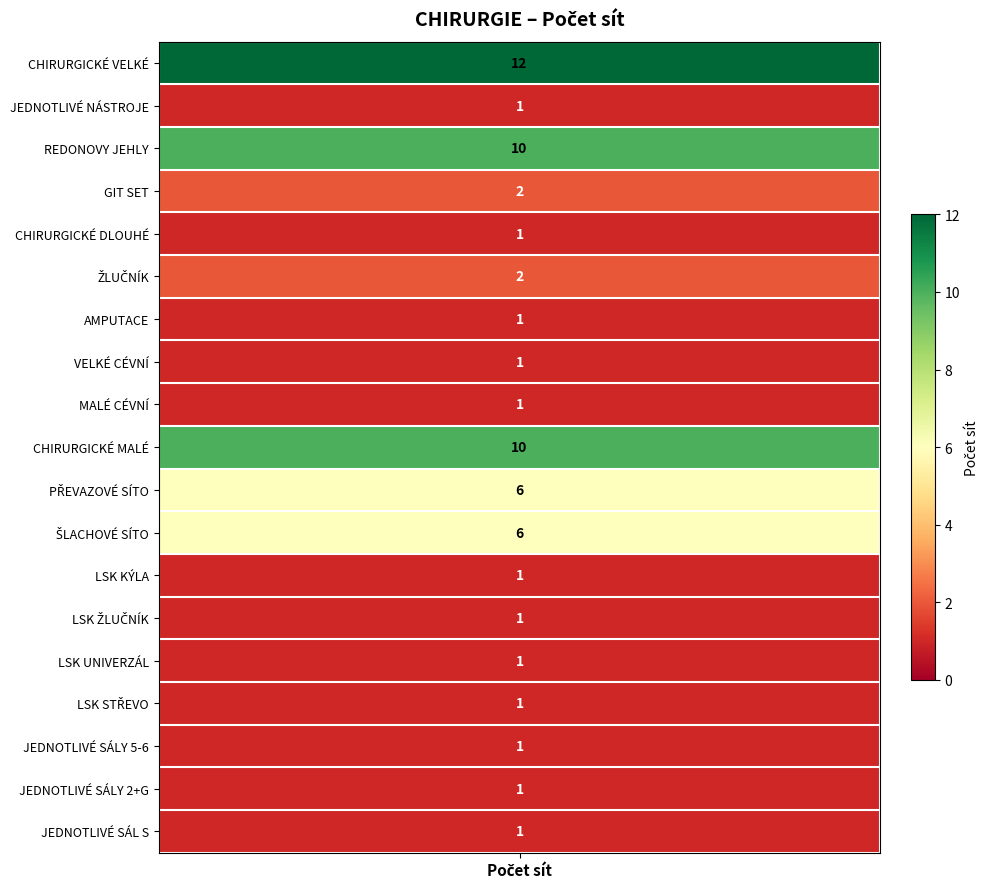

Between CHIRURGICKÉ VELKÉ and ŠLACHOVÉ SÍTO, which is larger?

CHIRURGICKÉ VELKÉ